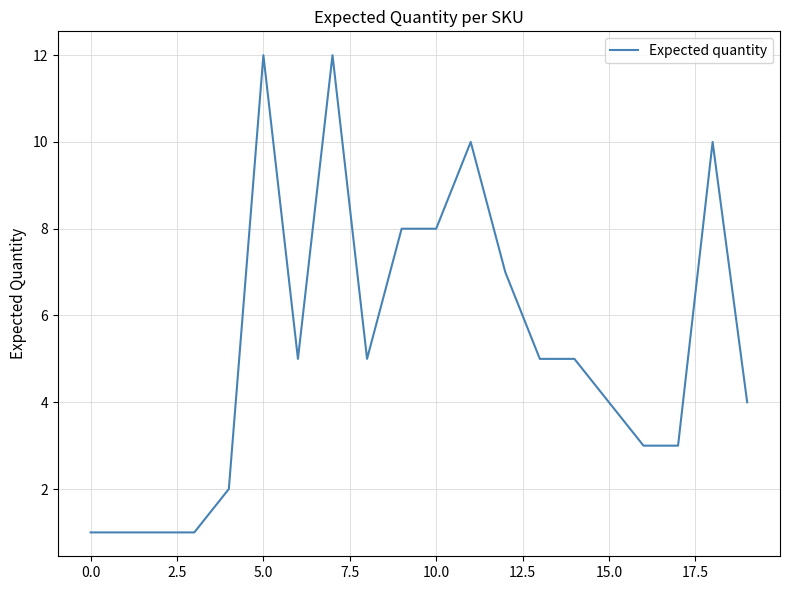

What is the difference between the maximum and minimum values?

11